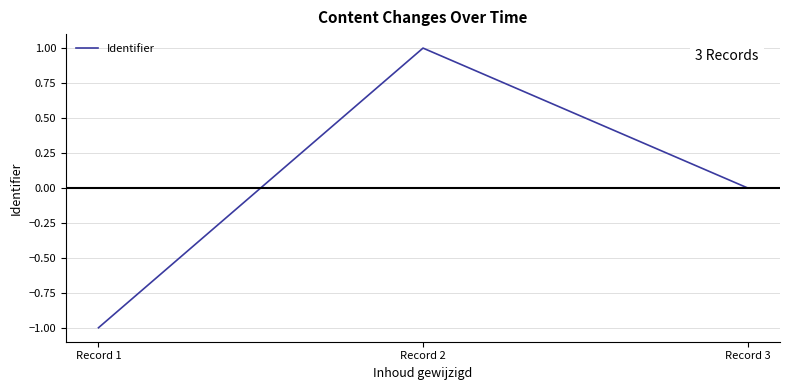

Rank the categories by value from highest to lowest.

Record 2, Record 3, Record 1